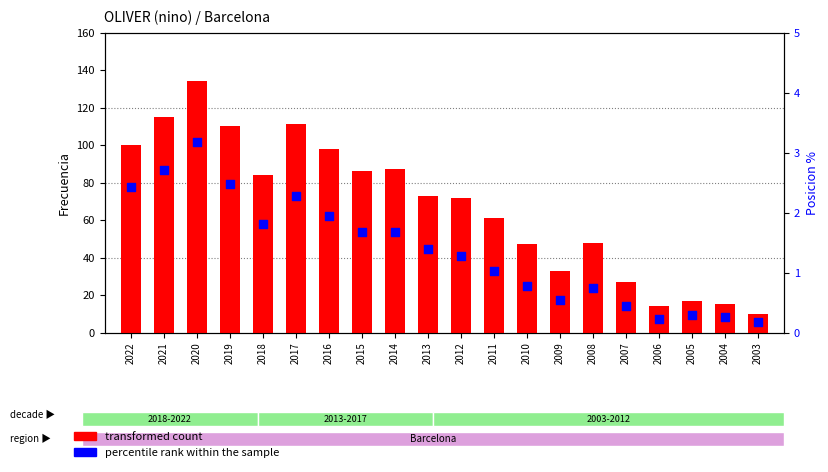

At how many categories does at least one series exceed 14?

18